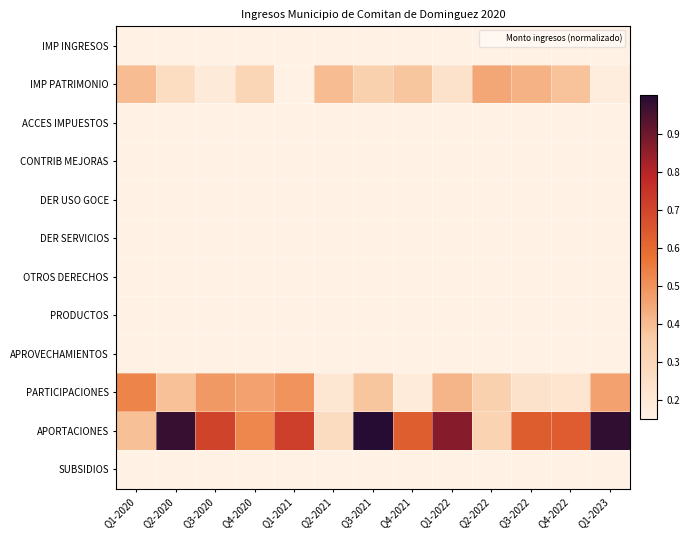

What is the greatest value displayed?

1.0